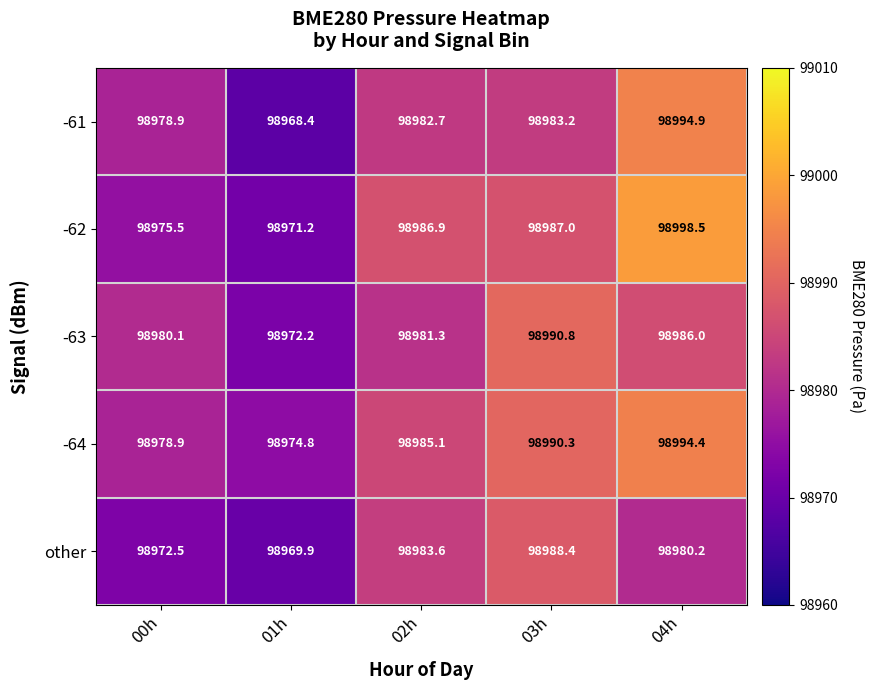

At which label is -63 closest to 98981?

02h